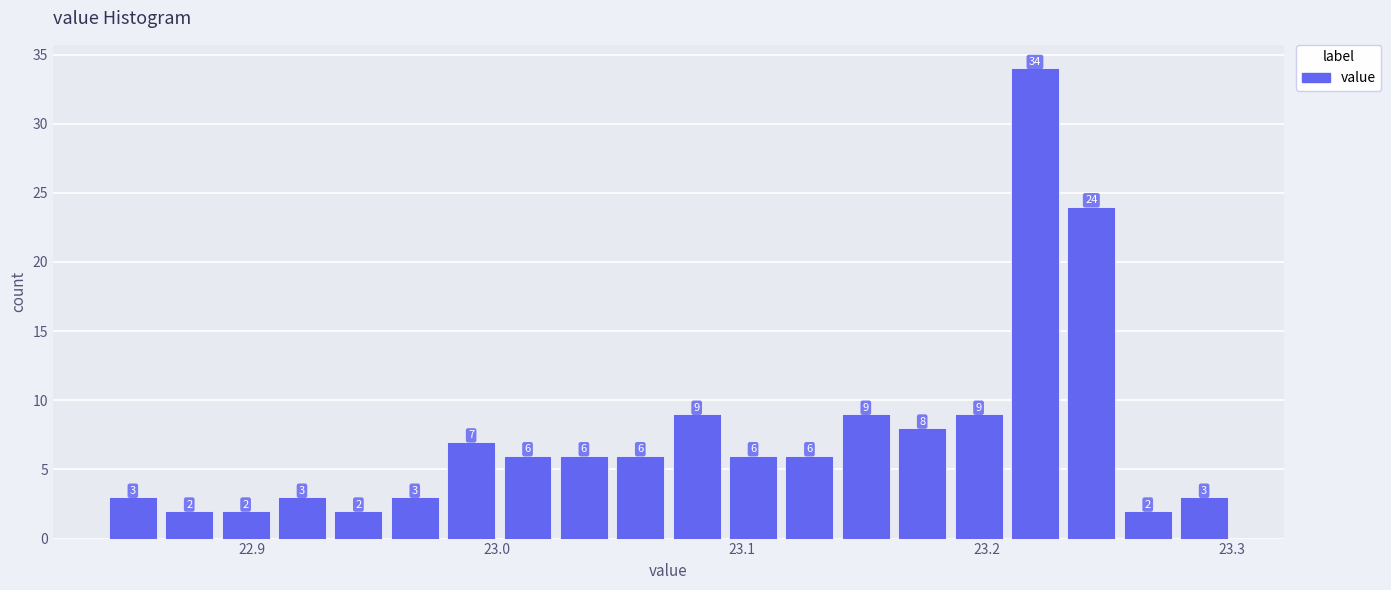

Around what value on the x-axis is the tallest bar? Give the approximate position of its centre, as read against the axis.

23.22